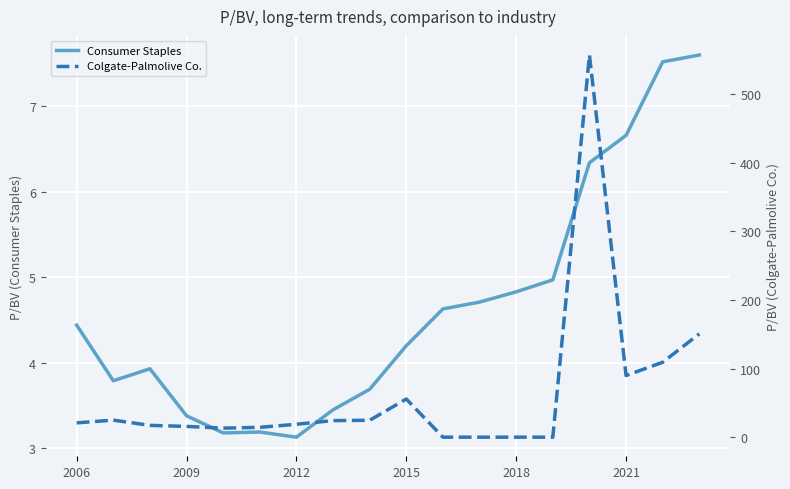

Is it true that Colgate-Palmolive Co. equals 0.0 at 13?

True